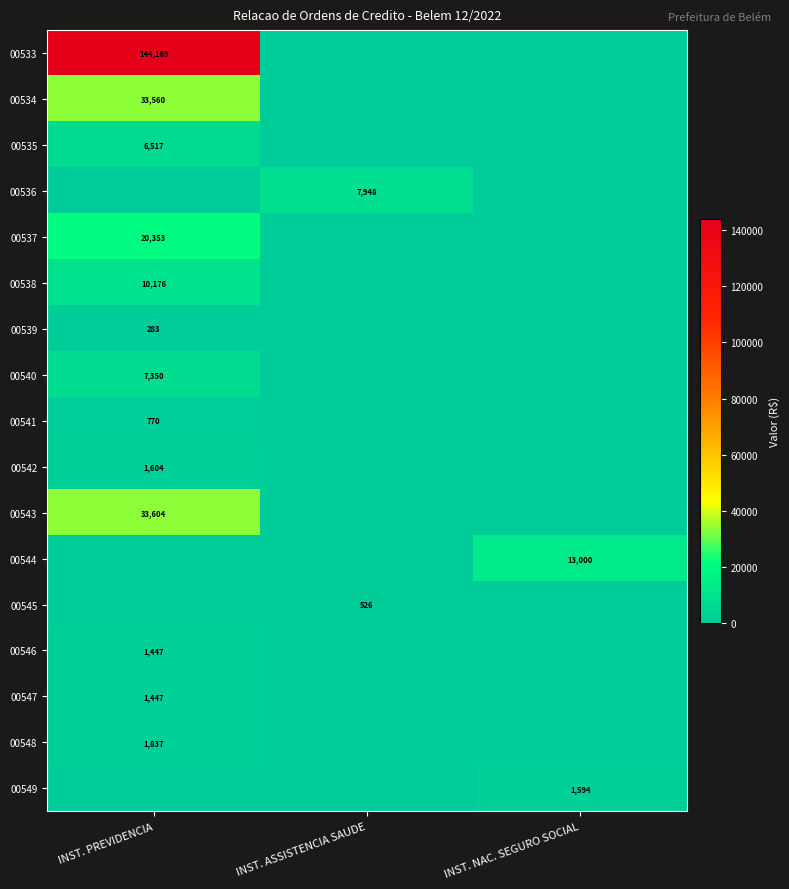

Which has a higher value, INST. PREVIDENCIA or INST. ASSISTENCIA SAUDE?

INST. PREVIDENCIA